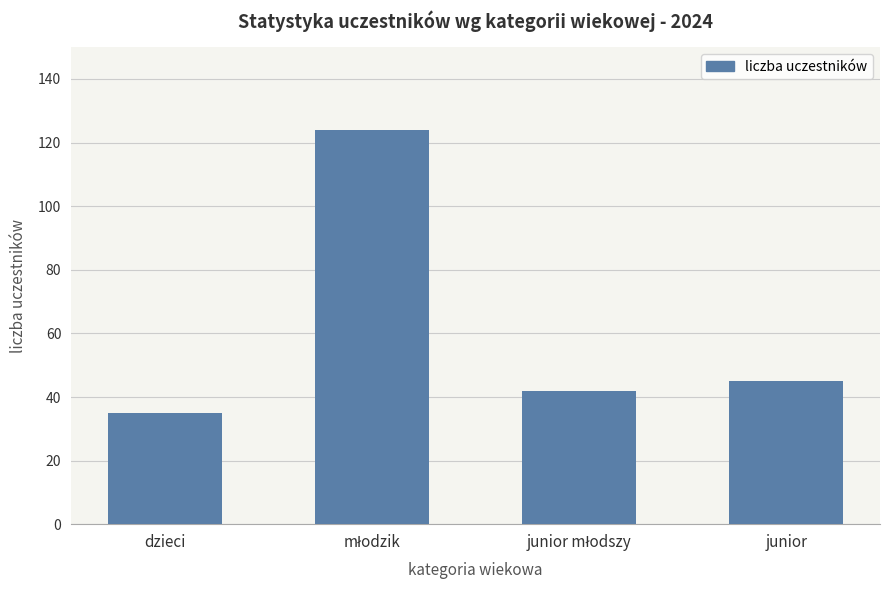

What is the greatest value displayed?

124